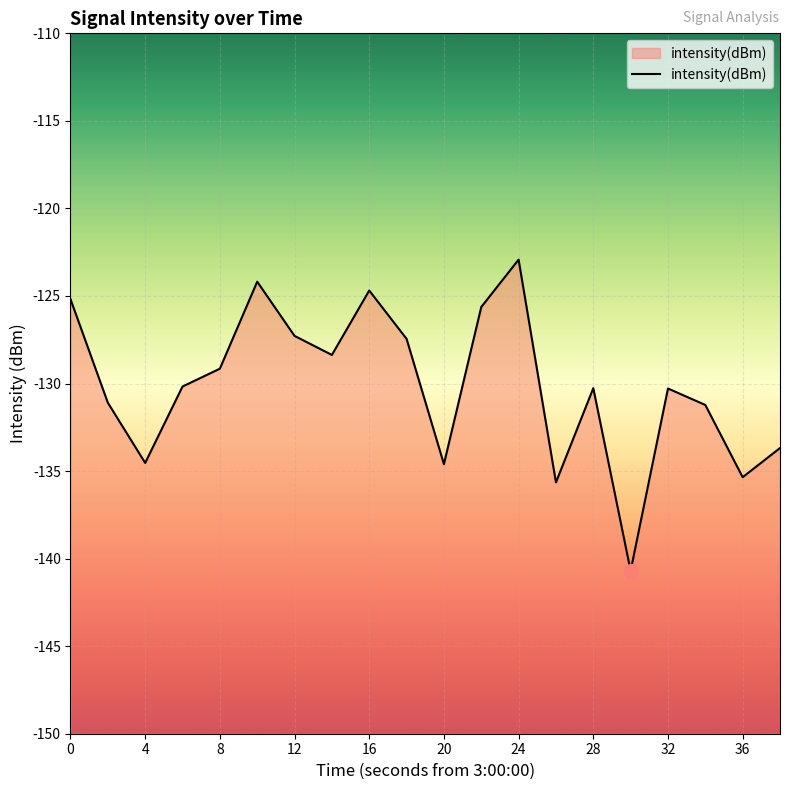

How many values exceed -130?

9